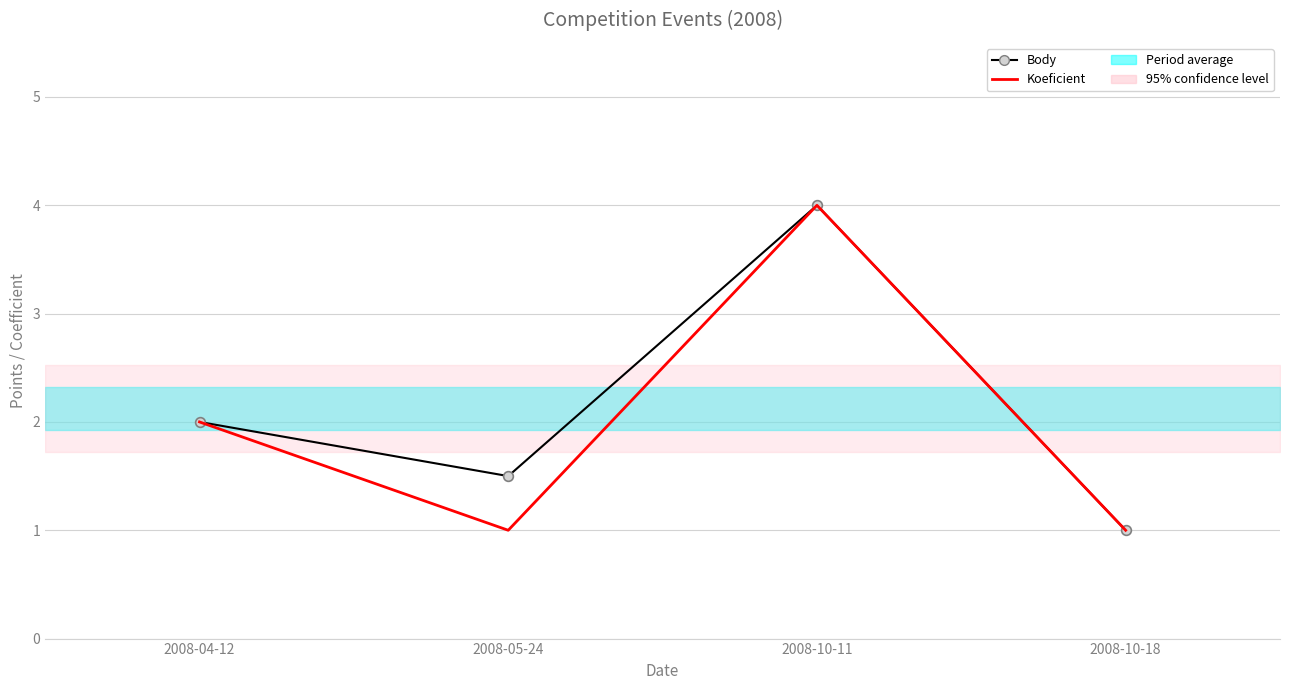

Which has a higher value, 2008-10-18 or 2008-05-24?

2008-05-24